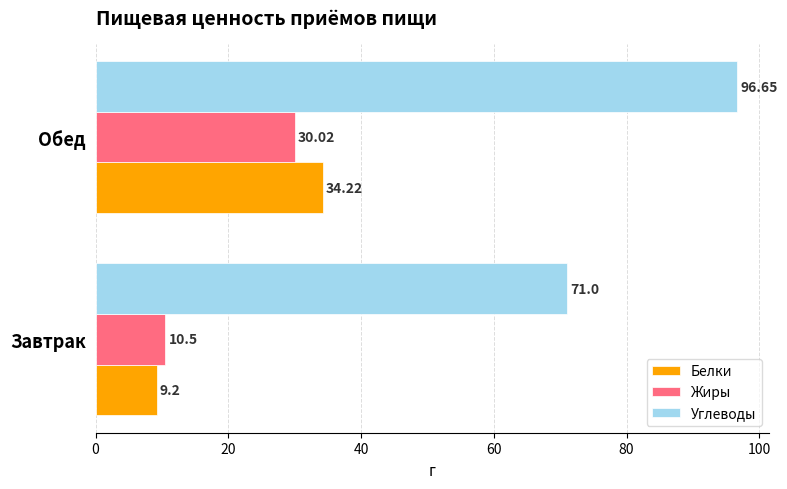

What is the sum of all Углеводы values?

167.7